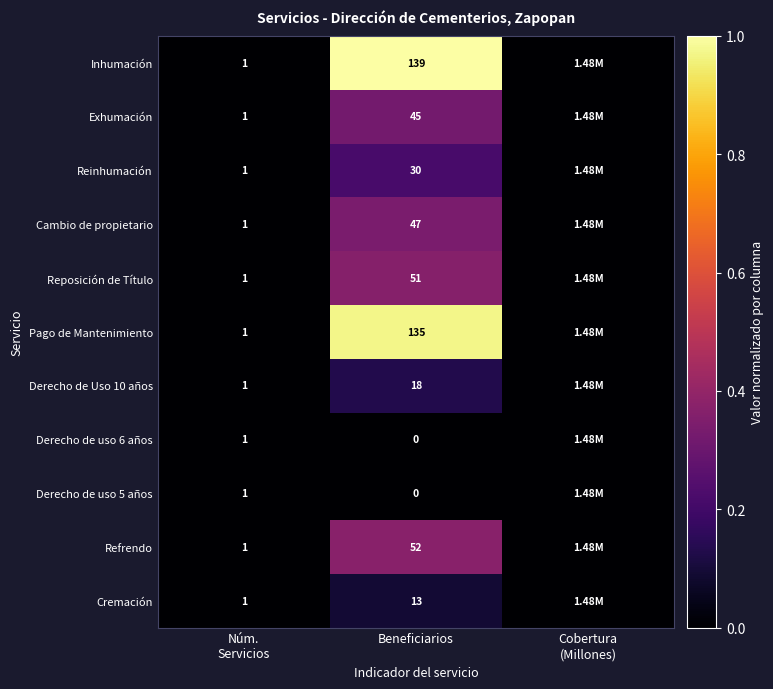

Which label corresponds to the smallest value in the chart?

Núm.
Servicios